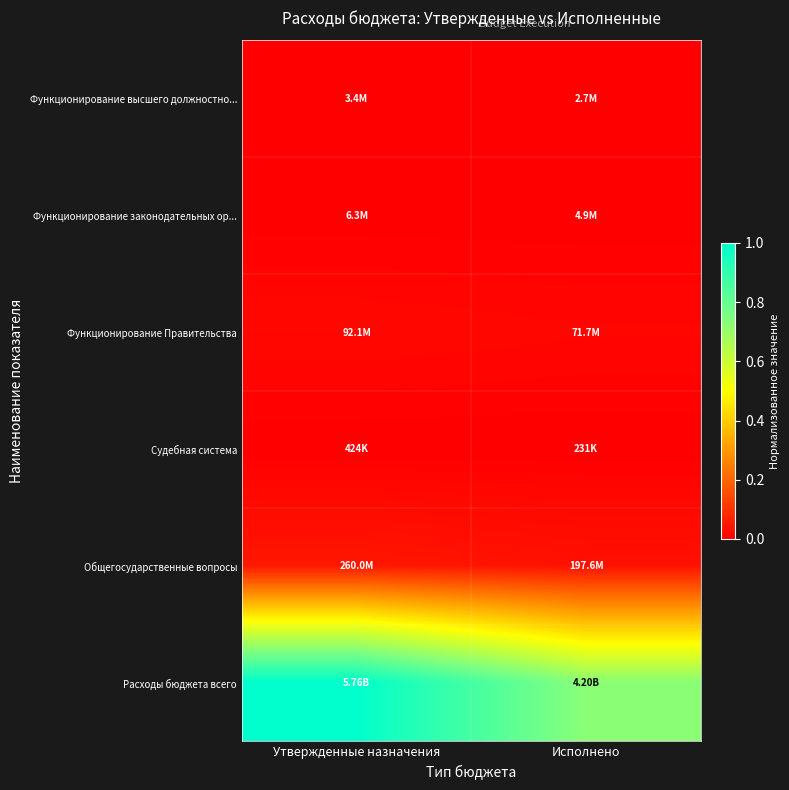

What is the total value across all series at Утвержденные назначения?

1.1